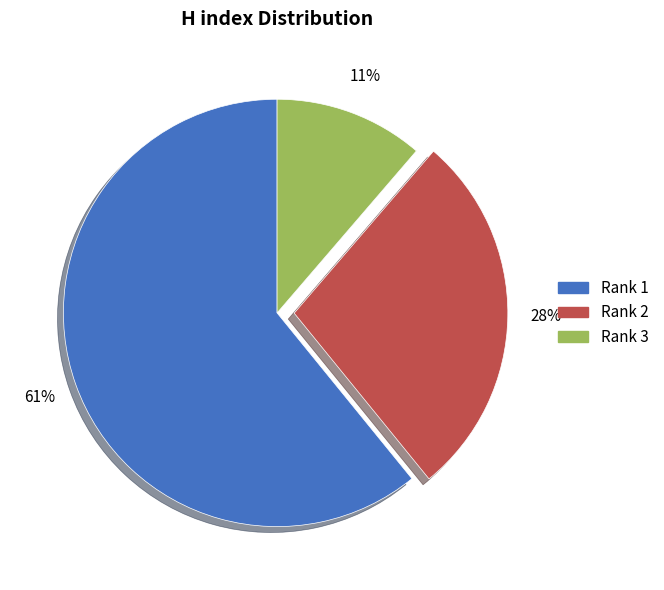

To the nearest percent, what is the average slice percentage?

33%